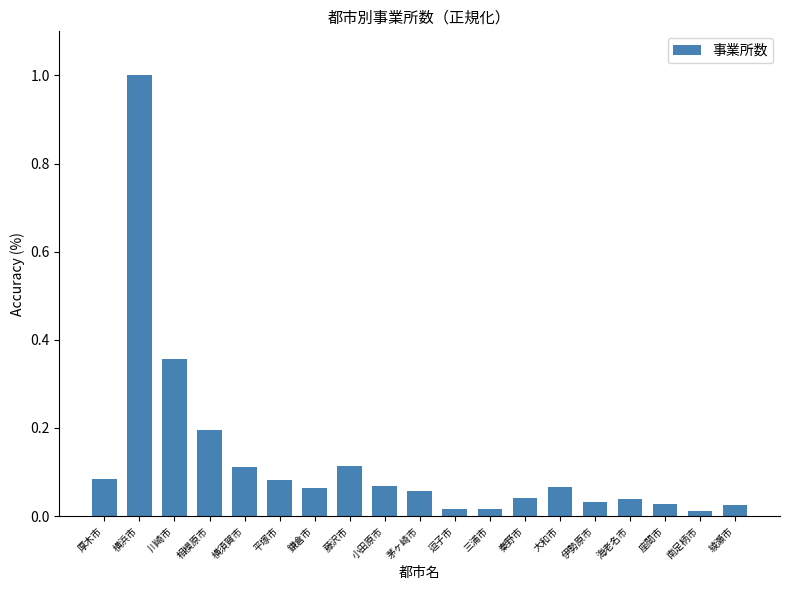

Which has a higher value, 座間市 or 三浦市?

座間市